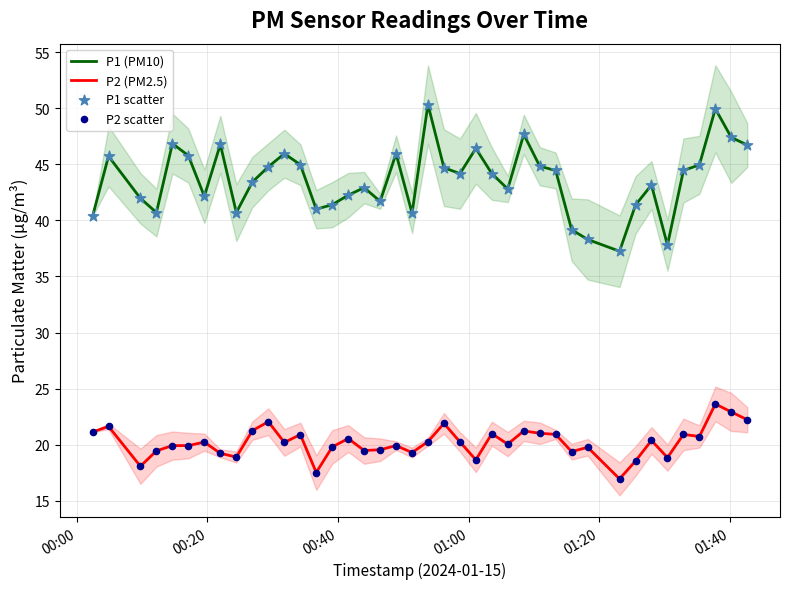

Which series contains the highest Y value?

P1 (PM10)